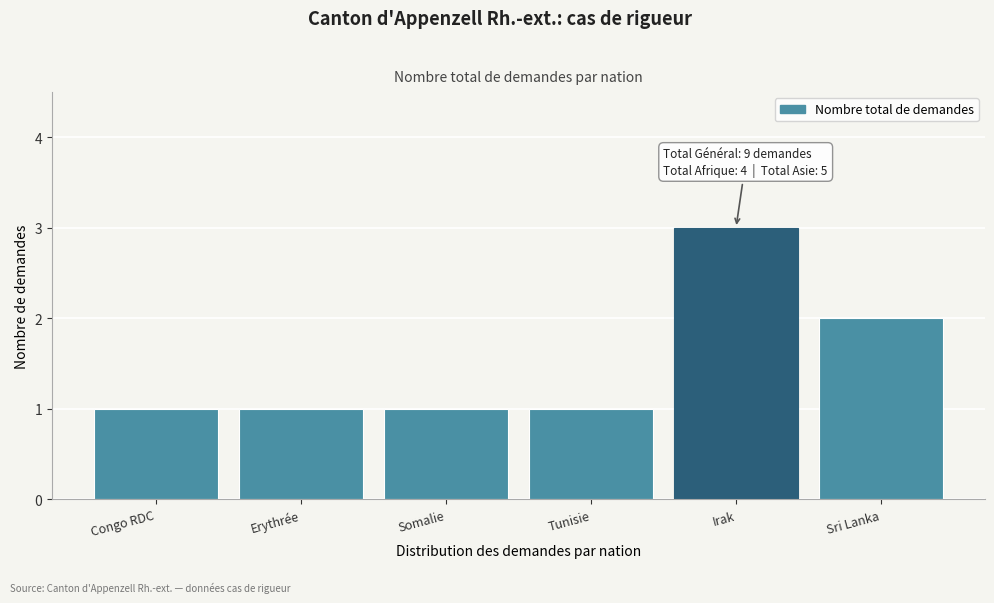

Reading left to right, what are all the values shown in this chart?

1	1	1	1	3	2